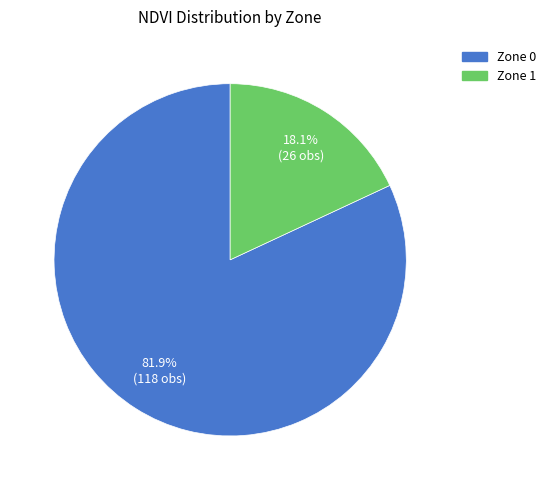

Is there any slice that represents more than half of the pie?

Yes